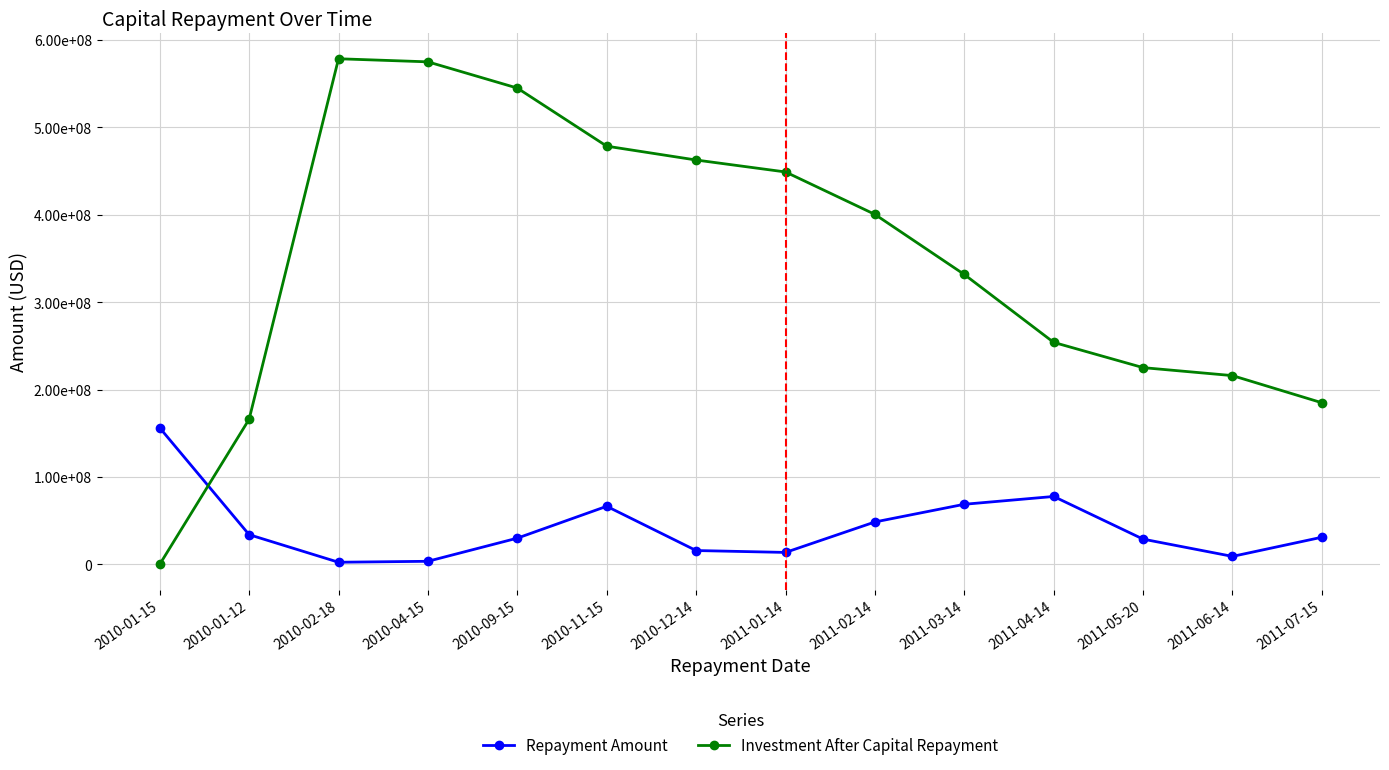

How many times do Repayment Amount and Investment After Capital Repayment cross each other?

1